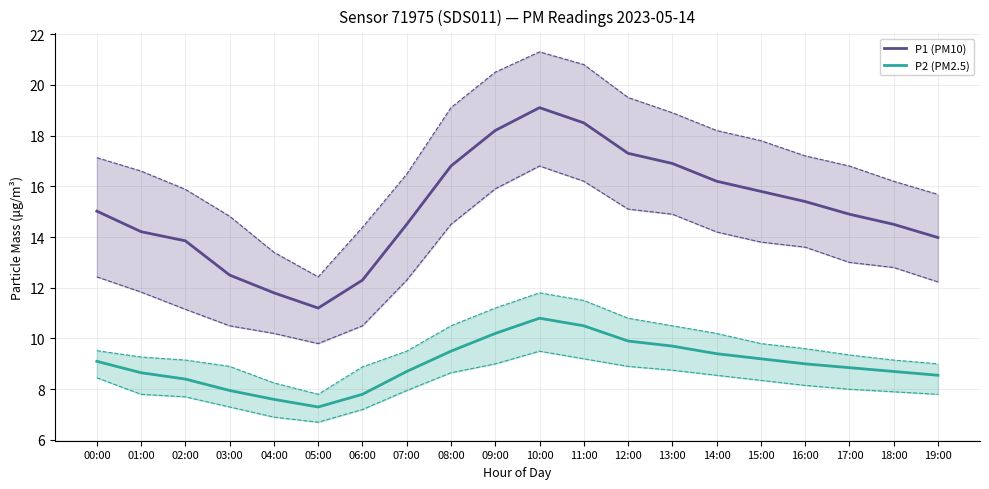

Rank the categories by P2 (PM2.5) value from highest to lowest.

10:00, 11:00, 09:00, 12:00, 13:00, 08:00, 14:00, 15:00, 00:00, 16:00, 17:00, 07:00, 18:00, 01:00, 19:00, 02:00, 03:00, 06:00, 04:00, 05:00